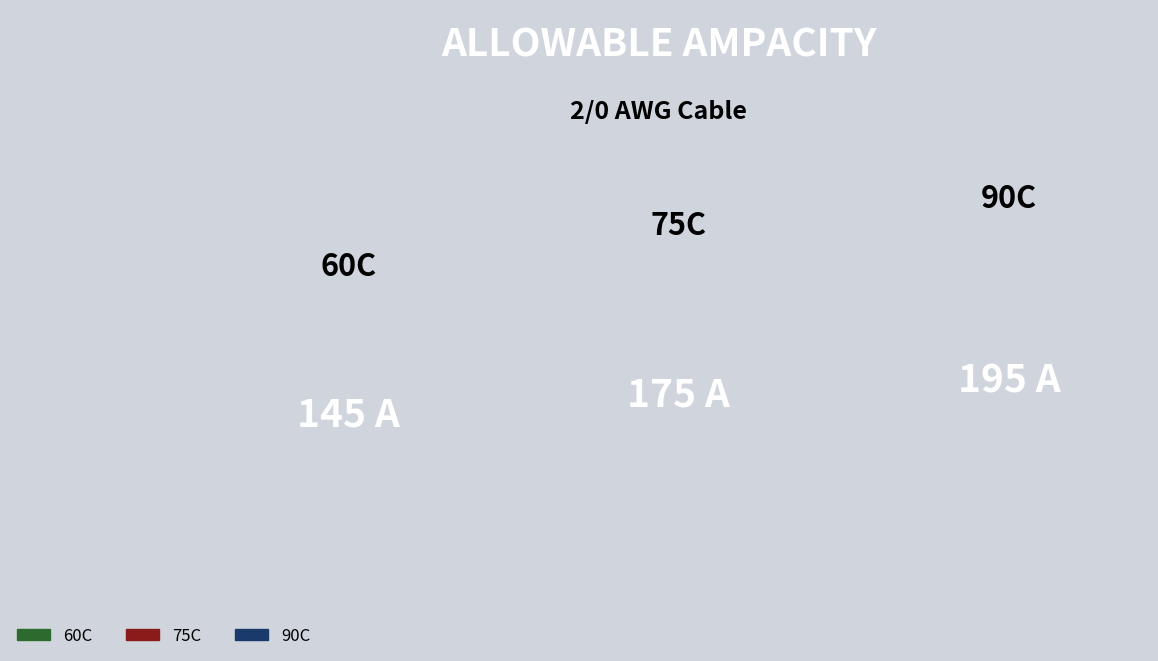

What is the ratio of the value at 90C to the value at 75C?

1.1